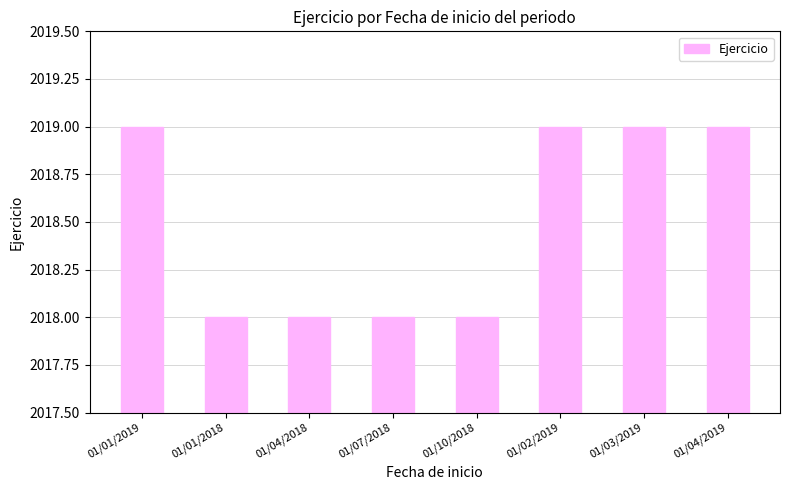

What is the sum of all values?

16148